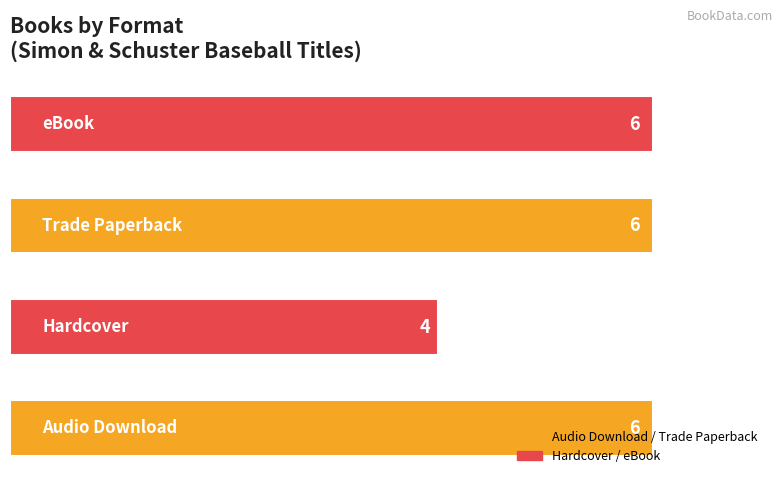

What is the sum of all values?

22